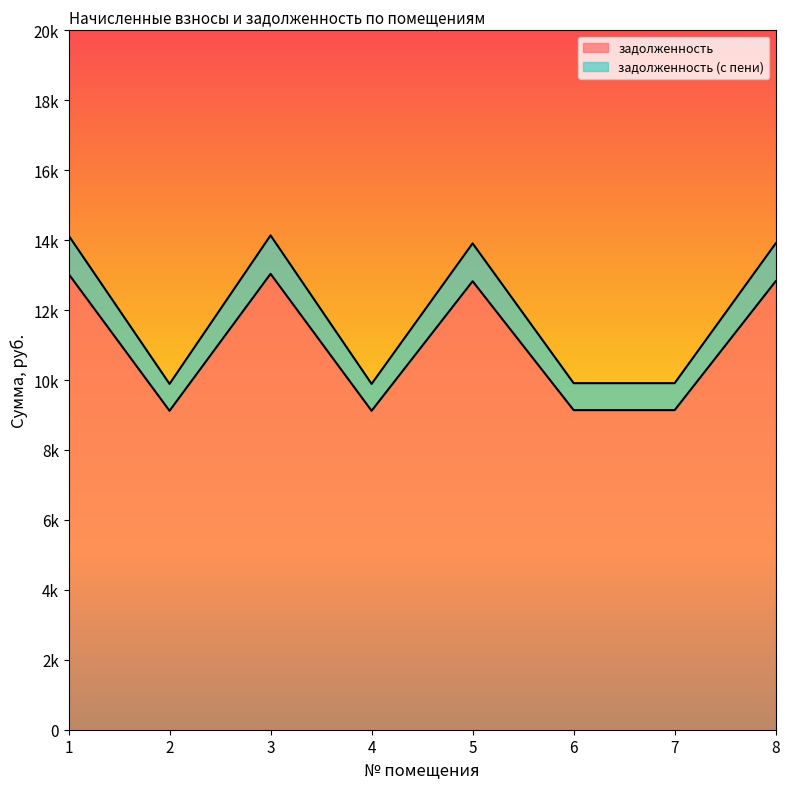

How many interior local valleys does the задолженность (с пени) series have?

2